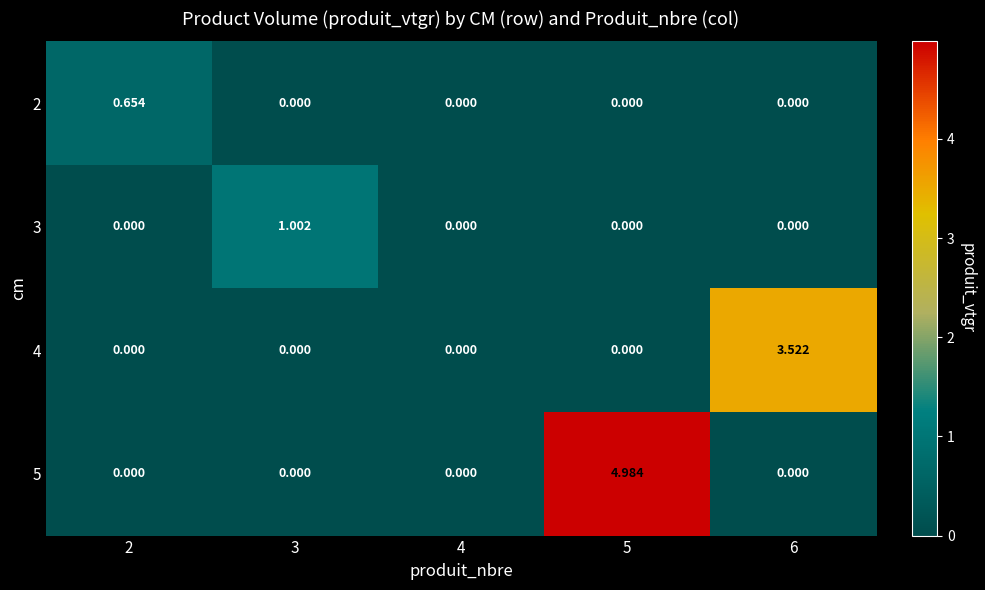

How many values in the 2 series exceed 0?

1